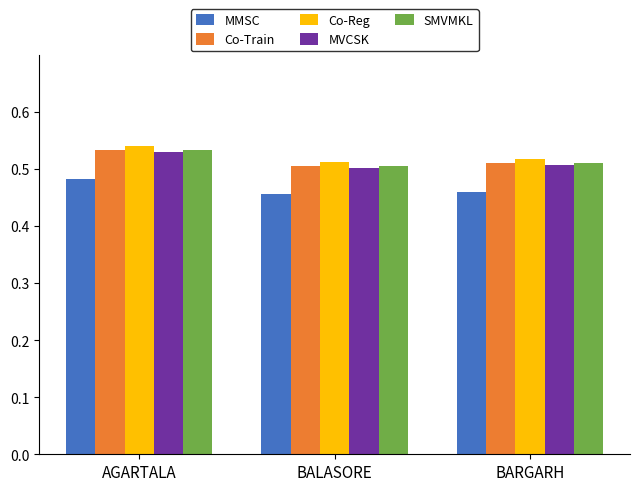

What is the sum of the MMSC values at BALASORE and BARGARH?

0.9